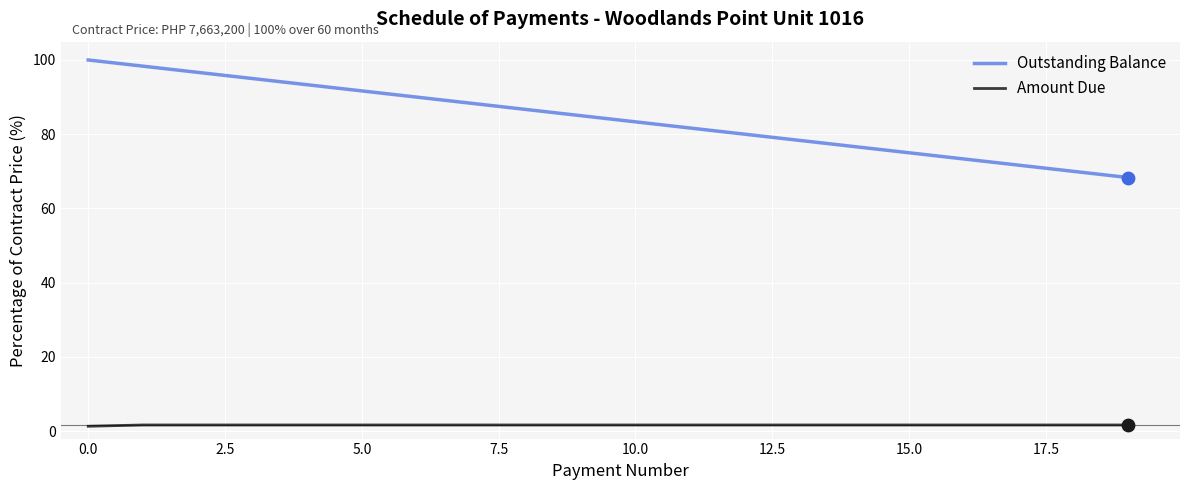

Which series has the largest range (max minus min)?

Outstanding Balance